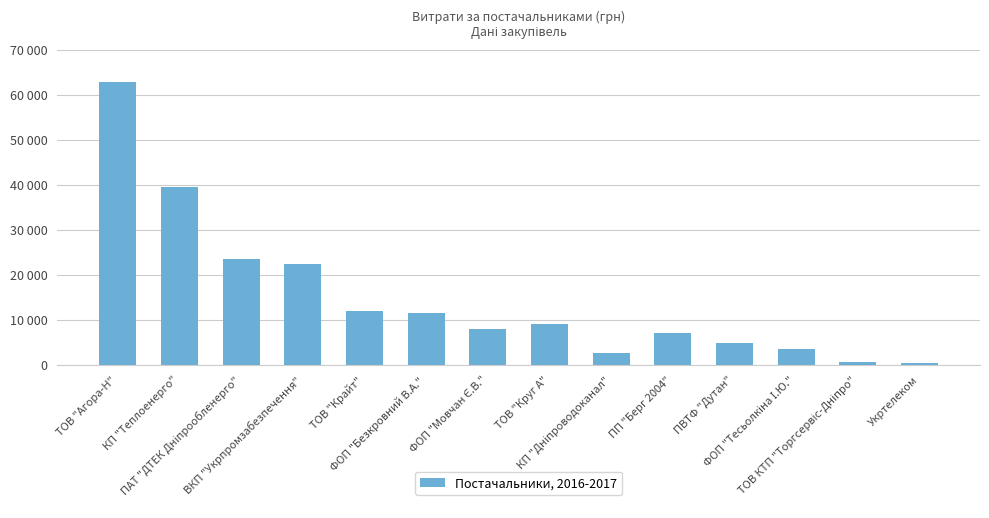

What is the ratio of the value at ТОВ "Крайт" to the value at ВКП "Укрпромзабезпечення"?

0.5